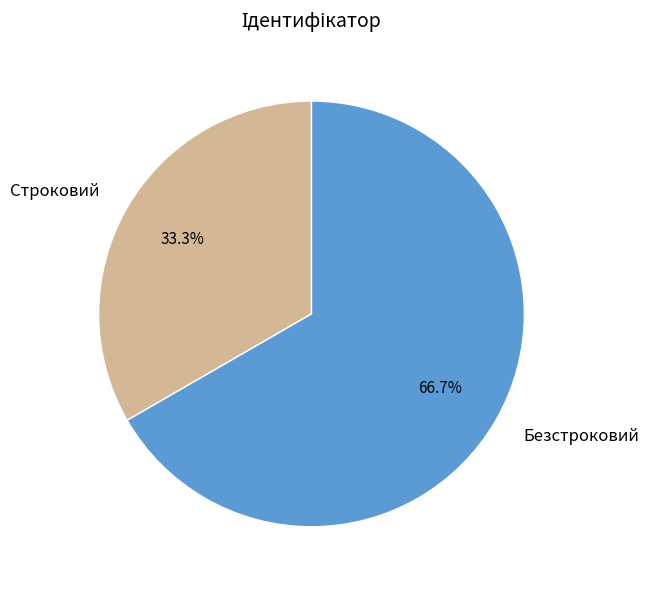

How many segments does this pie chart have?

2